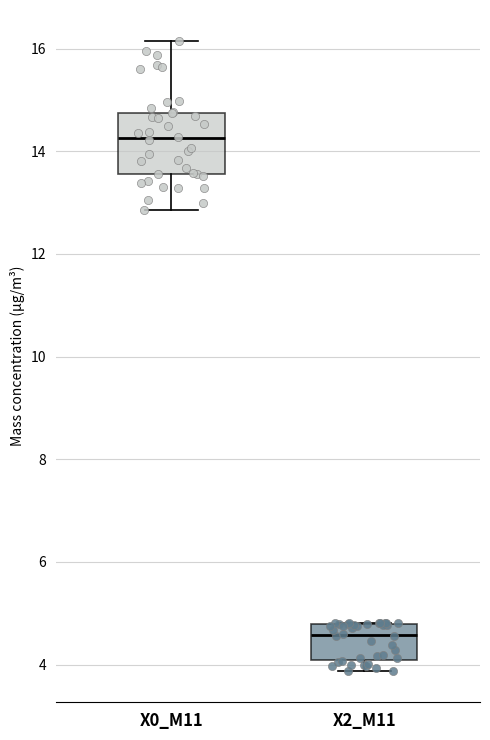

Reading left to right, transcribe this box plot: for each box, give where its median line is, the range the box spans, and where its two whiskers end, as read against the y-axis. The values are not printed on the chart, so give them approximately, as read against the axis.

X0_M11: median 14.2, box 13.6 to 14.8, whiskers 12.8 to 16.2
X2_M11: median 4.6, box 4.0 to 4.8, whiskers 3.8 to 4.8